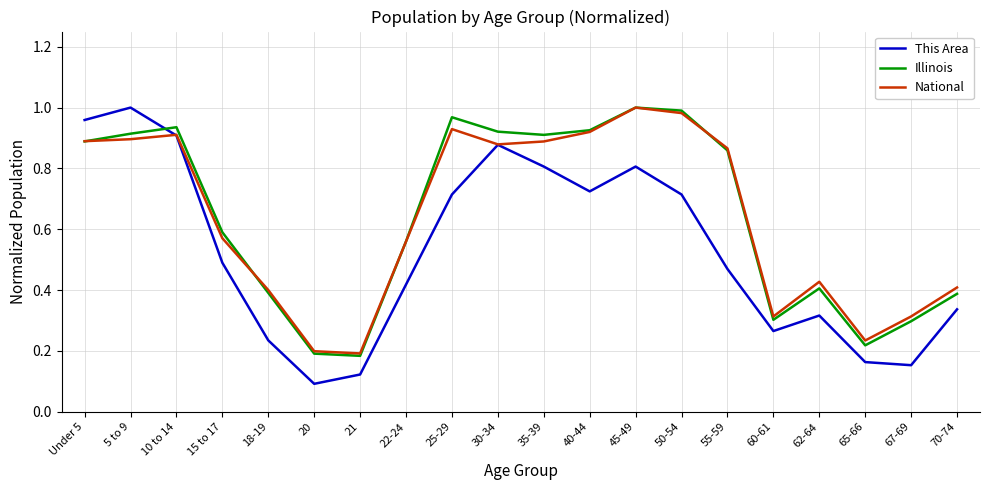

What are all the series names shown in the legend?

This Area, Illinois, National